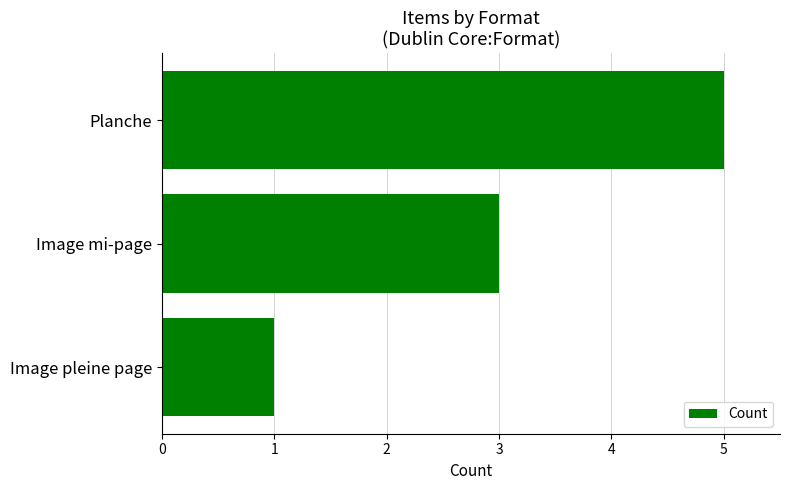

List the labels in order of value, smallest first.

Image pleine page, Image mi-page, Planche